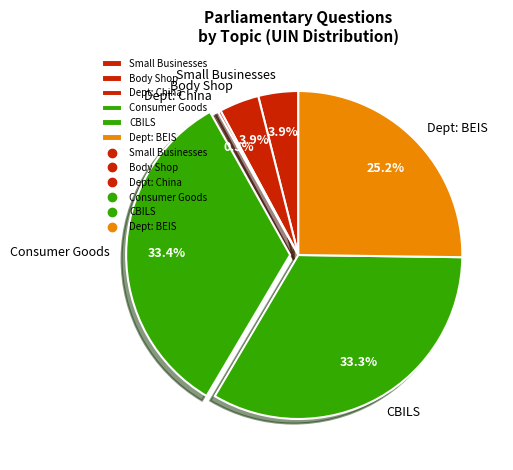

Approximately how many times larger is the value at CBILS compared to Consumer Goods?

1.0